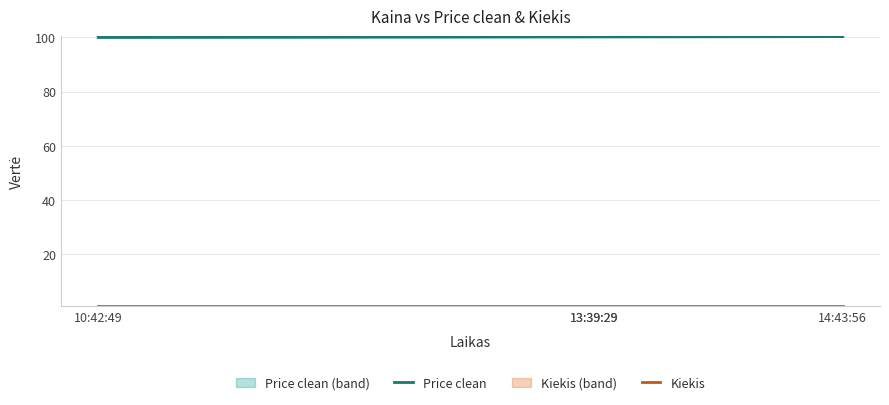

Is the value of Kiekis at 13:39:29 greater than the value of Price clean at 13:39:29?

No